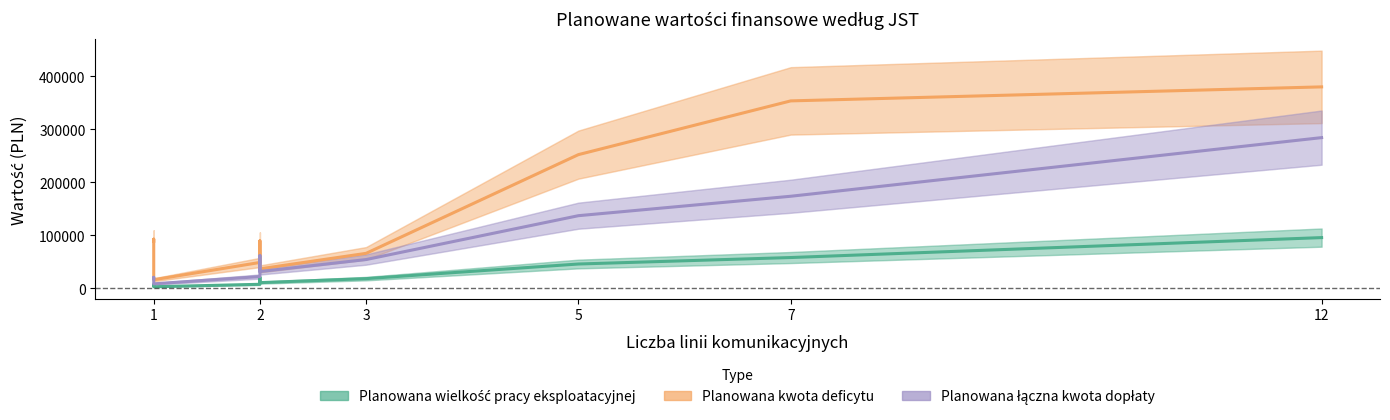

How many values in the Planowana kwota deficytu series exceed 88653?

6